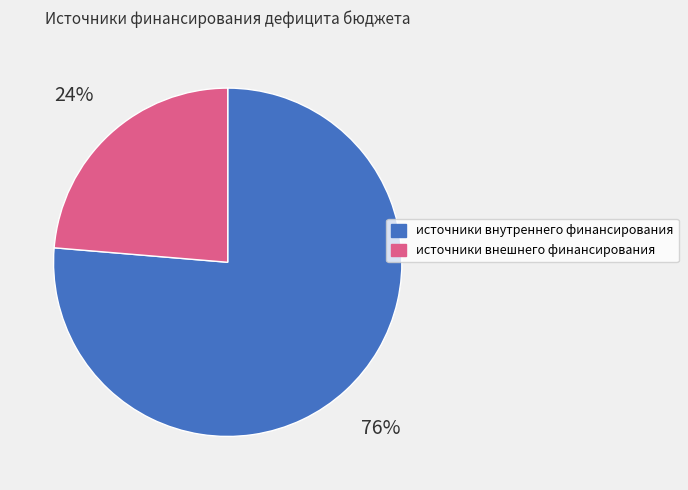

To the nearest percent, what is the average slice percentage?

50%